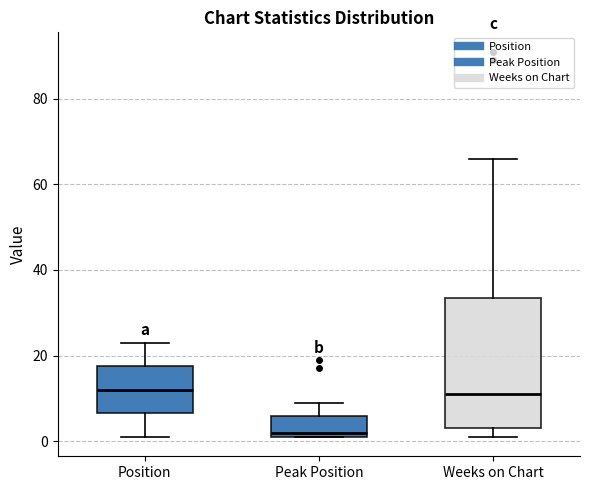

Comparing the boxes themselves (not the whiskers), which one is the tallest?

Weeks on Chart